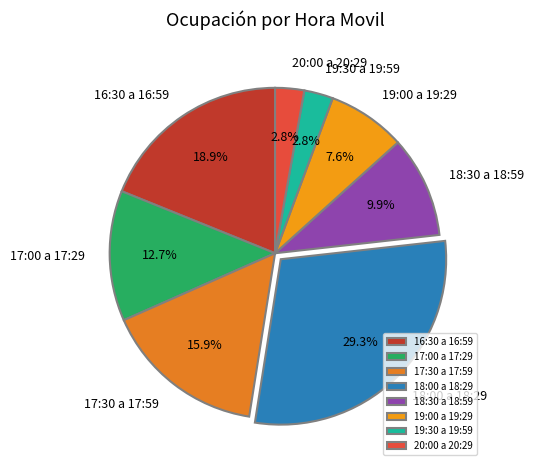

To the nearest percent, what is the average slice percentage?

12%